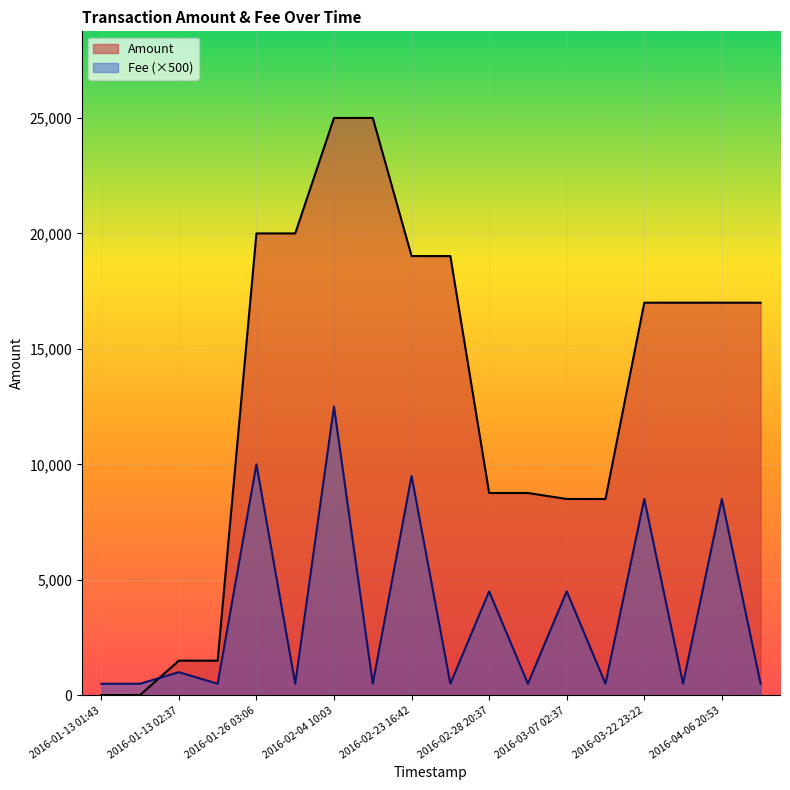

Rank the series by their average value, from highest to lowest.

Amount, Fee (×500)